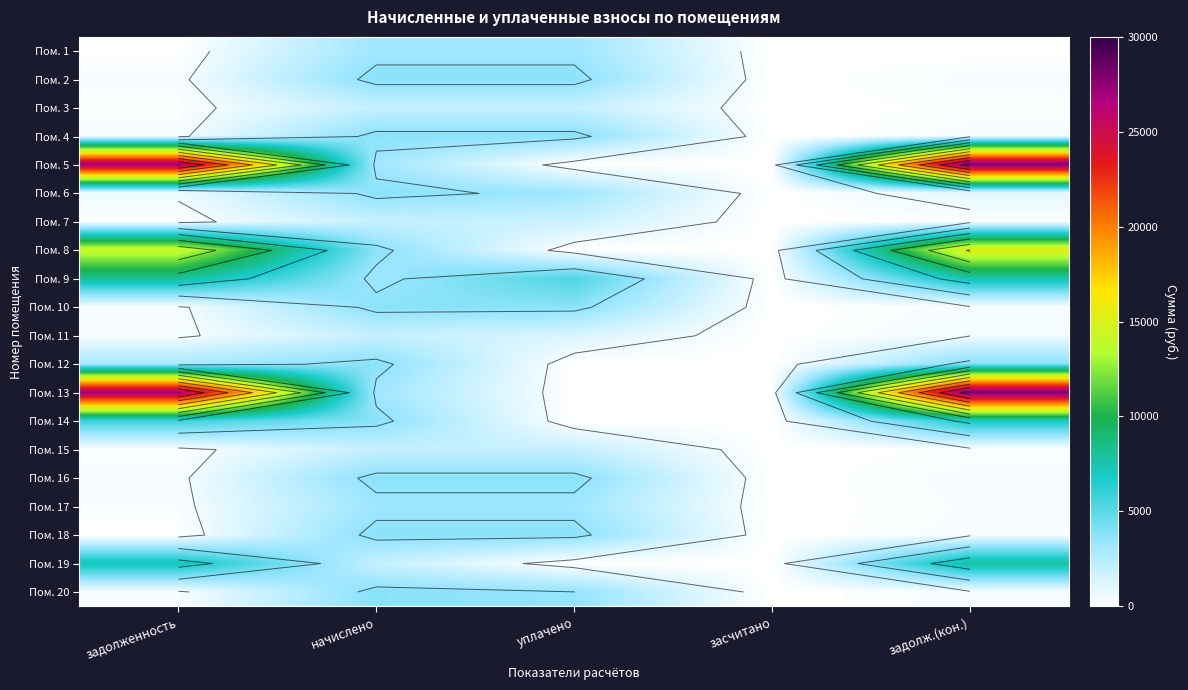

The value of Пом. 15 at начислено is 1933.4. True or false?

True